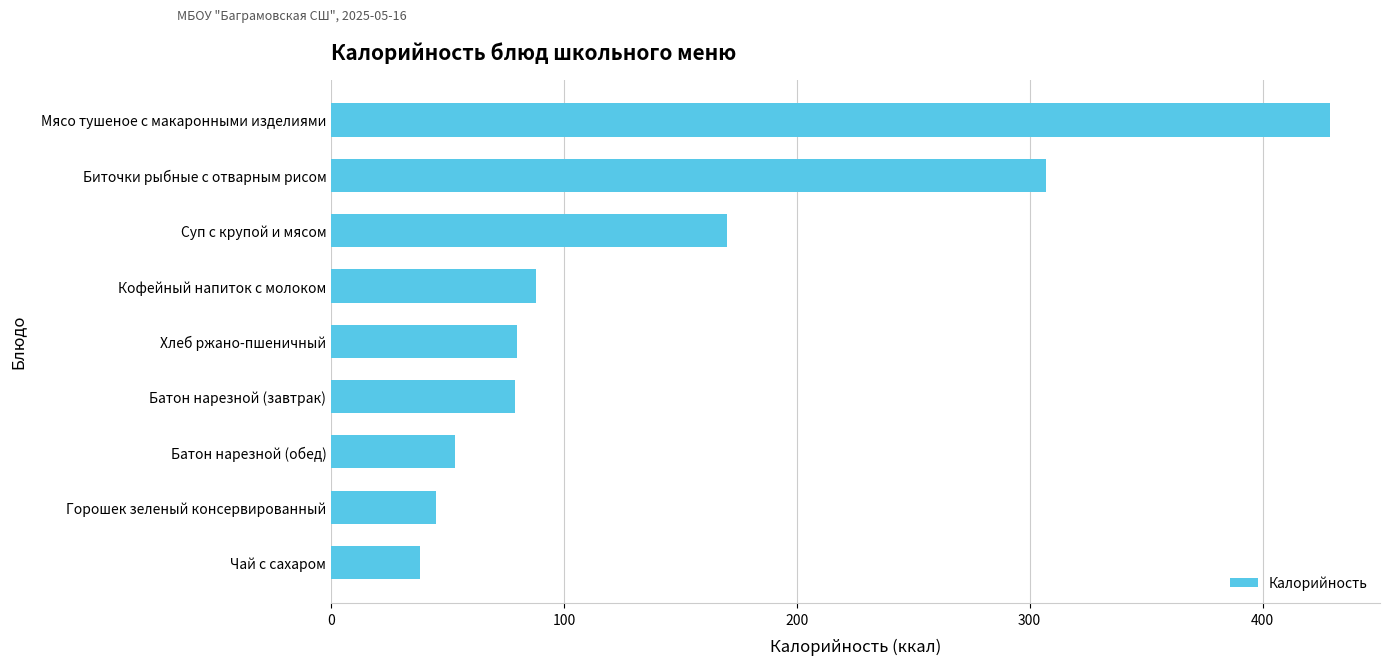

At which label is the value closest to 233?

Суп с крупой и мясом